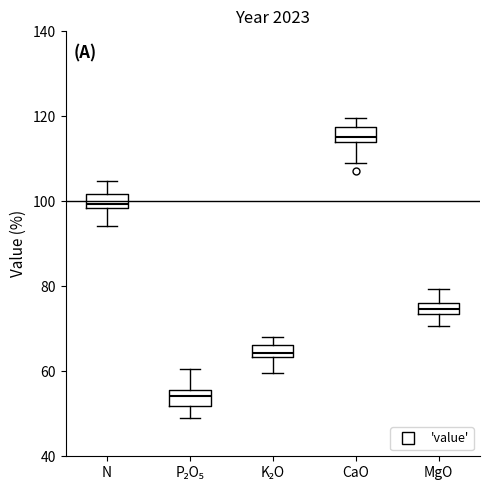

Where is the upper edge of the box for K₂O on the y-axis? The values are not printed on the chart, so give them approximately, as read against the axis.

66